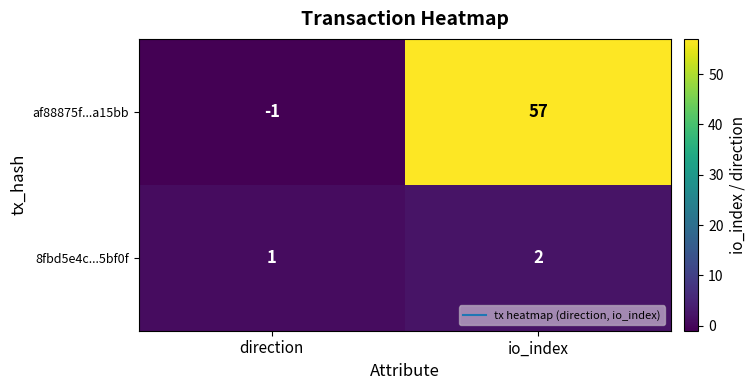

Reading left to right, list all the values displayed in this chart.

af88875f...a15bb: -1	57
8fbd5e4c...5bf0f: 1	2